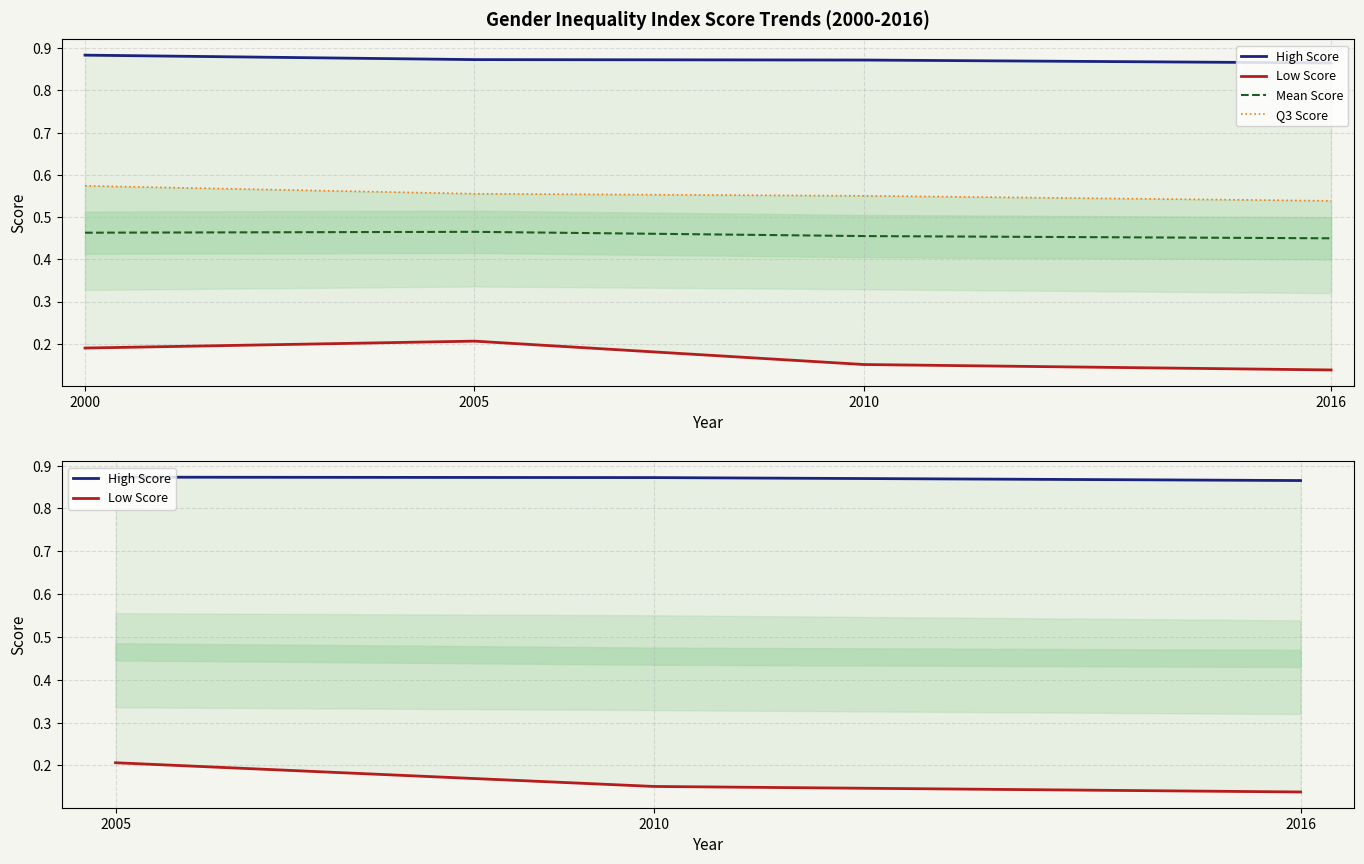

The Mean Score series shows 0.8 at 2000. True or false?

False